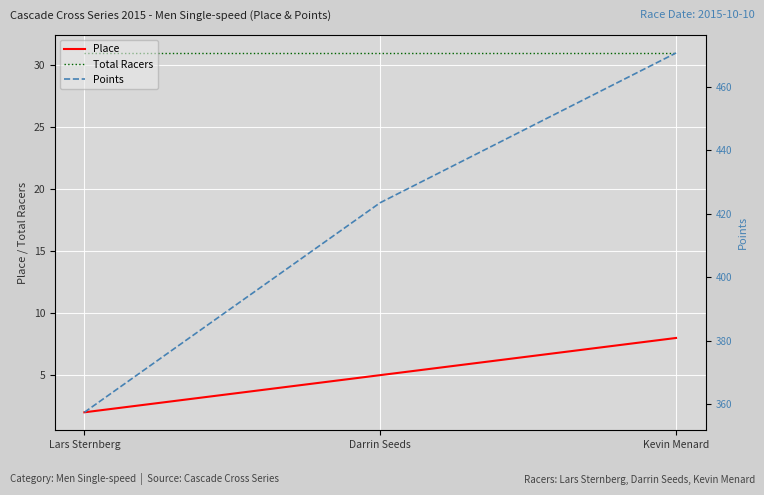

Rank the series at Darrin Seeds from lowest to highest value.

Place, Total Racers, Points